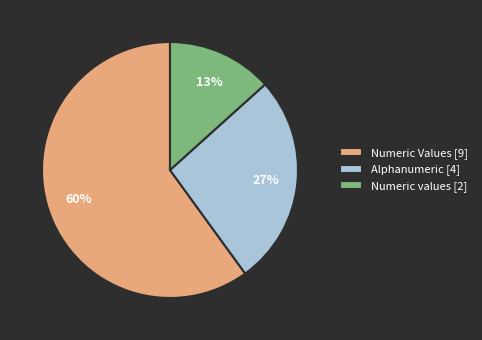

Between Numeric values and Alphanumeric, which is larger?

Alphanumeric